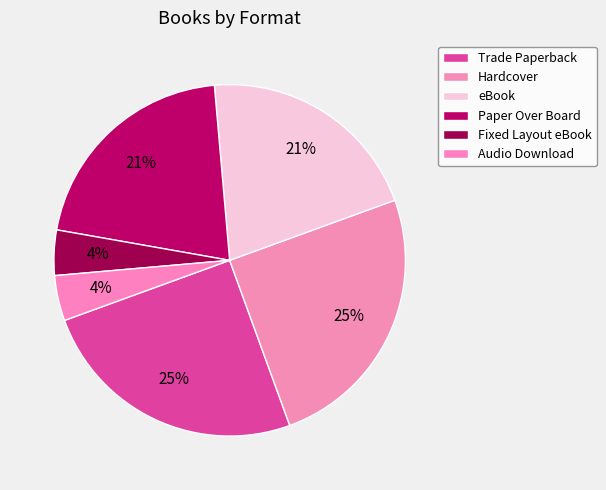

How many segments does this pie chart have?

6